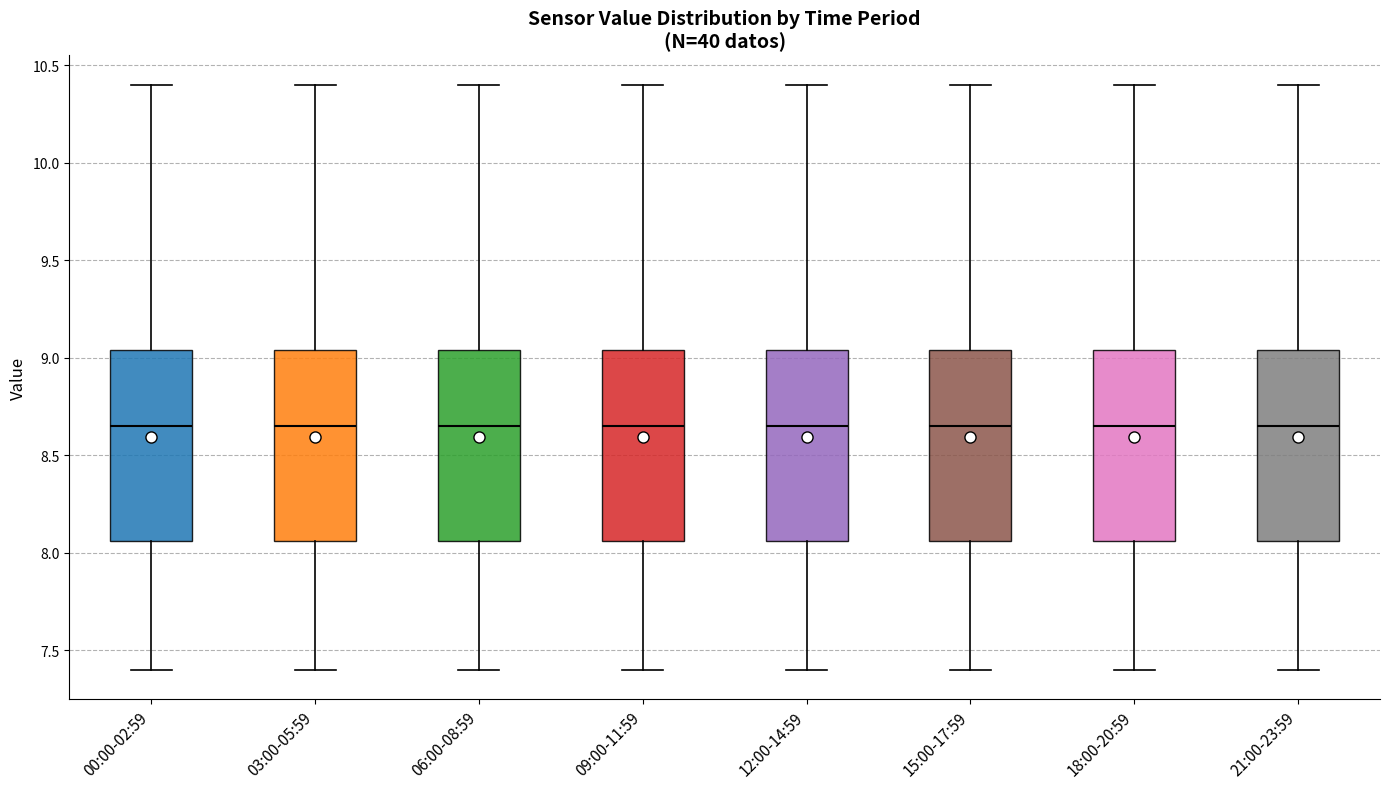

Reading left to right, read every box against the y-axis: the position of its median line, the range the box covers, and the ends of its whiskers. The values are not printed on the chart, so give them approximately, as read against the axis.

00:00-02:59: median 8.65, box 8.05 to 9.05, whiskers 7.40 to 10.40
03:00-05:59: median 8.65, box 8.05 to 9.05, whiskers 7.40 to 10.40
06:00-08:59: median 8.65, box 8.05 to 9.05, whiskers 7.40 to 10.40
09:00-11:59: median 8.65, box 8.05 to 9.05, whiskers 7.40 to 10.40
12:00-14:59: median 8.65, box 8.05 to 9.05, whiskers 7.40 to 10.40
15:00-17:59: median 8.65, box 8.05 to 9.05, whiskers 7.40 to 10.40
18:00-20:59: median 8.65, box 8.05 to 9.05, whiskers 7.40 to 10.40
21:00-23:59: median 8.65, box 8.05 to 9.05, whiskers 7.40 to 10.40